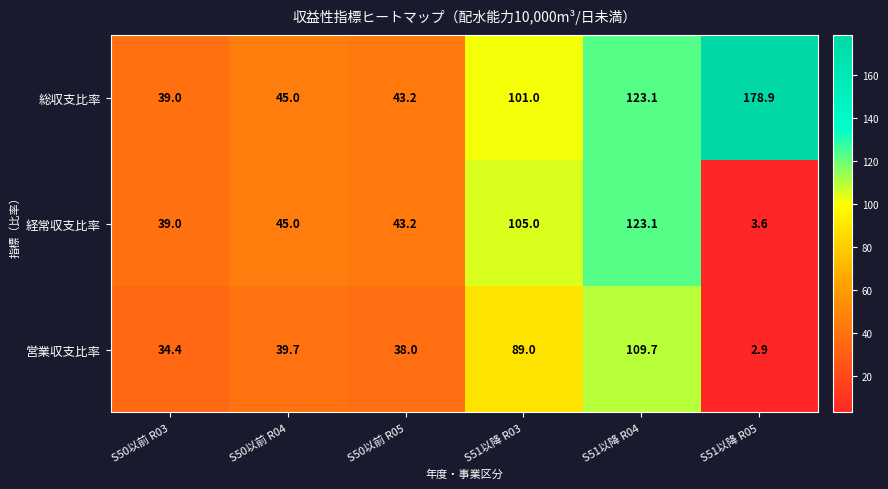

Reading left to right, transcribe all the data shown in this chart.

総収支比率: 39.0	45.0	43.2	101.0	123.1	178.9
経常収支比率: 39.0	45.0	43.2	105.0	123.1	3.6
営業収支比率: 34.4	39.7	38.0	89.0	109.7	2.9